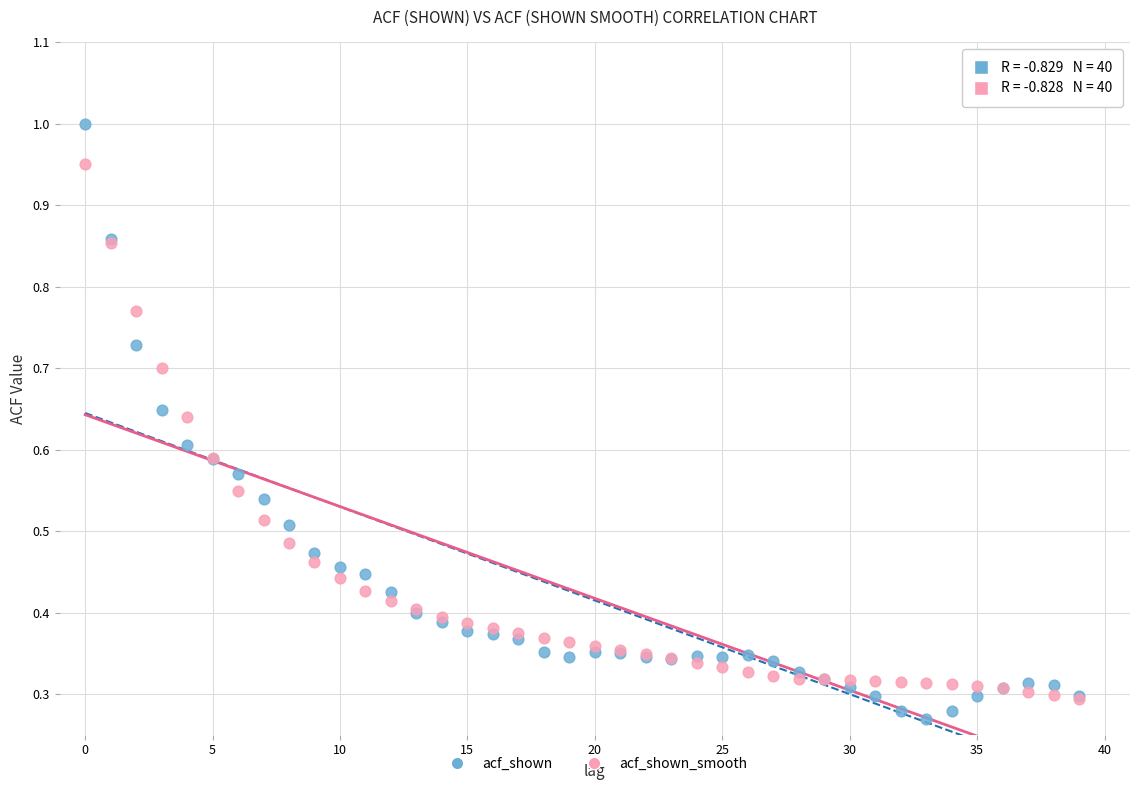

Which series contains the lowest Y value?

acf_shown